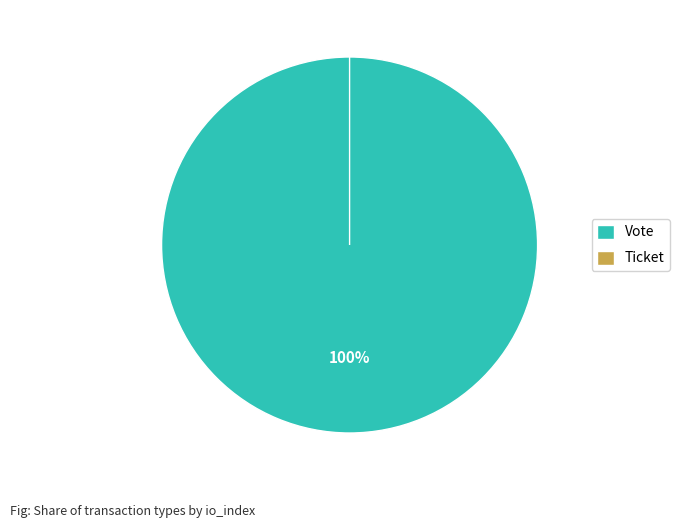

To the nearest percent, what portion does Vote represent?

100%